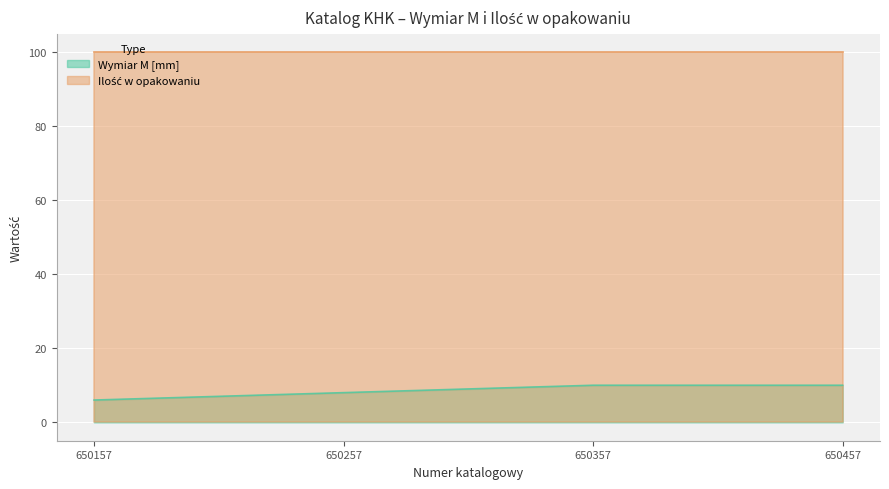

List the labels in order of value, smallest first.

650157, 650257, 650357, 650457